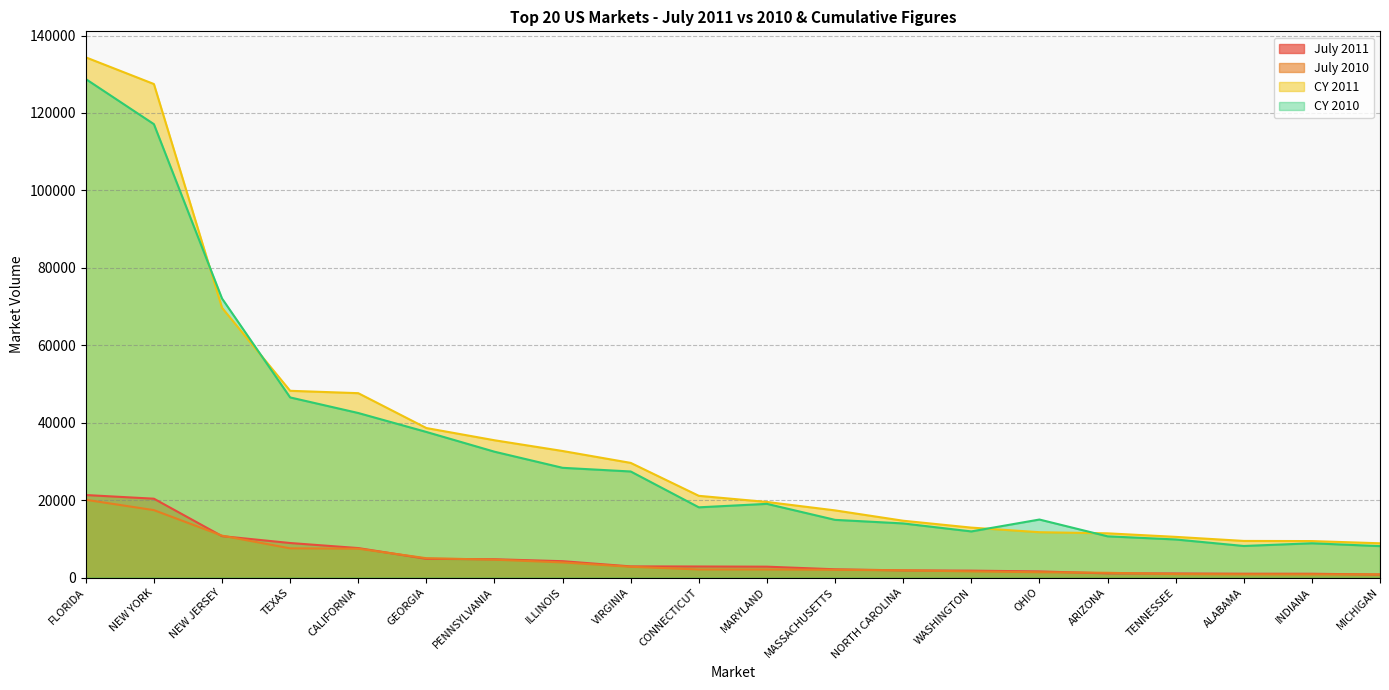

What is the difference between the maximum and minimum values in the July 2010 series?

19273.4